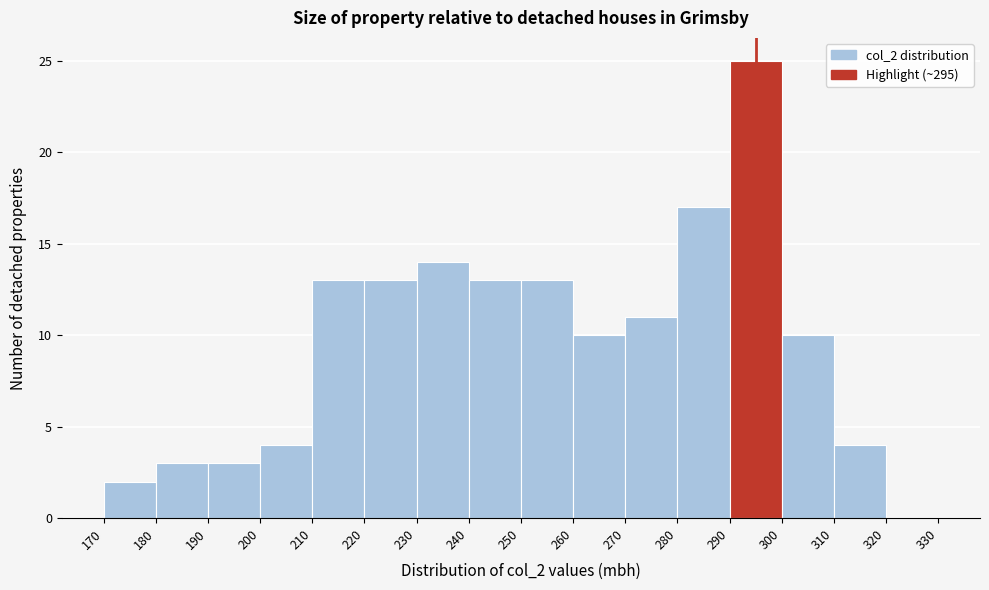

Which range on the x-axis has the tallest bar?

290 to 300